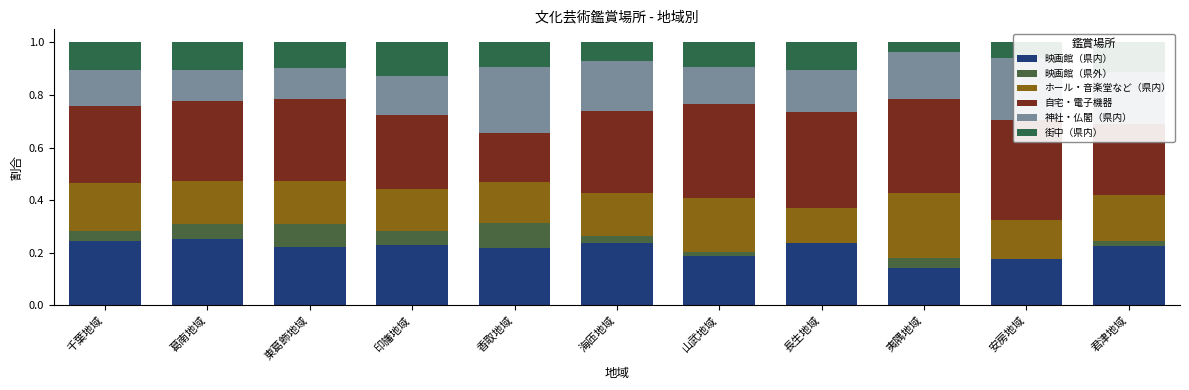

Which has a higher value, 山武地域 or 印旛地域?

印旛地域